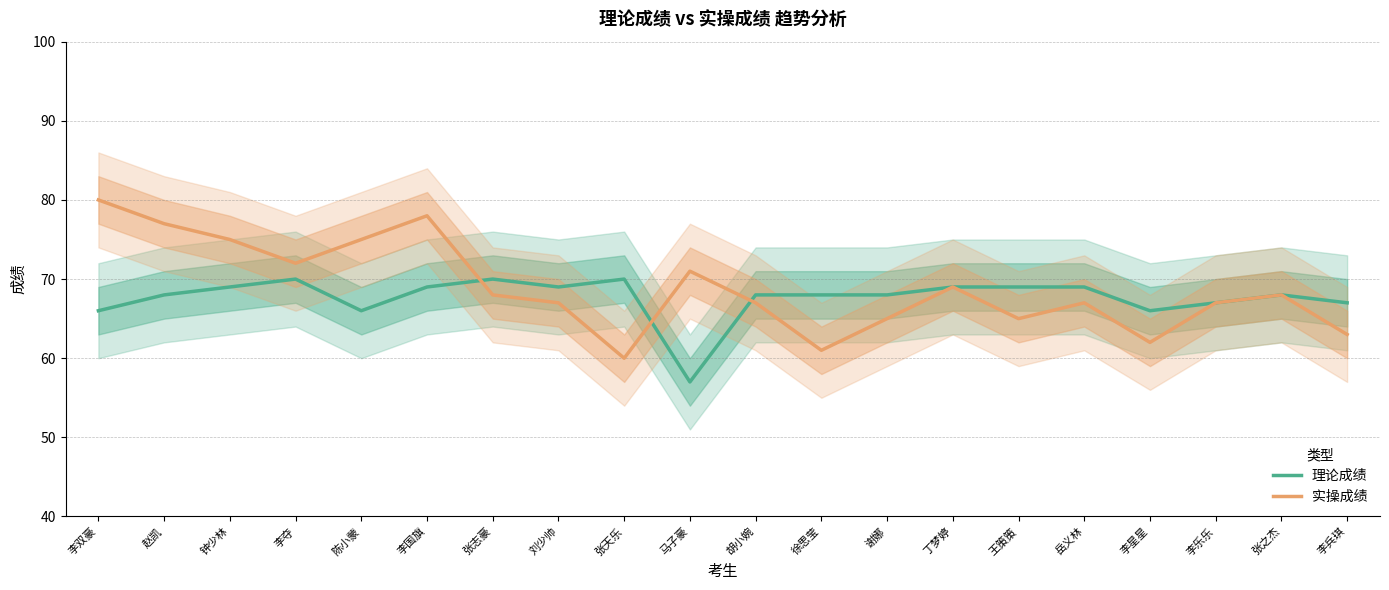

Is it true that 实操成绩 equals 78 at 李国旗?

True